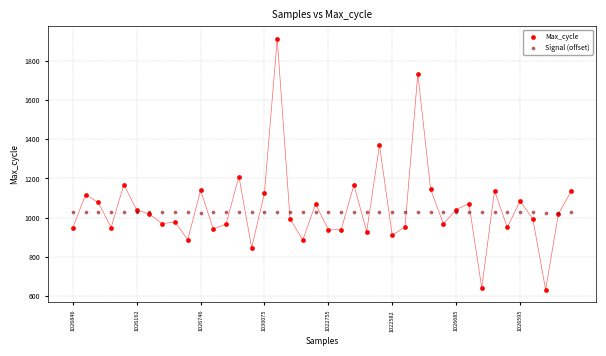

Which series reaches the minimum Y coordinate?

Max_cycle